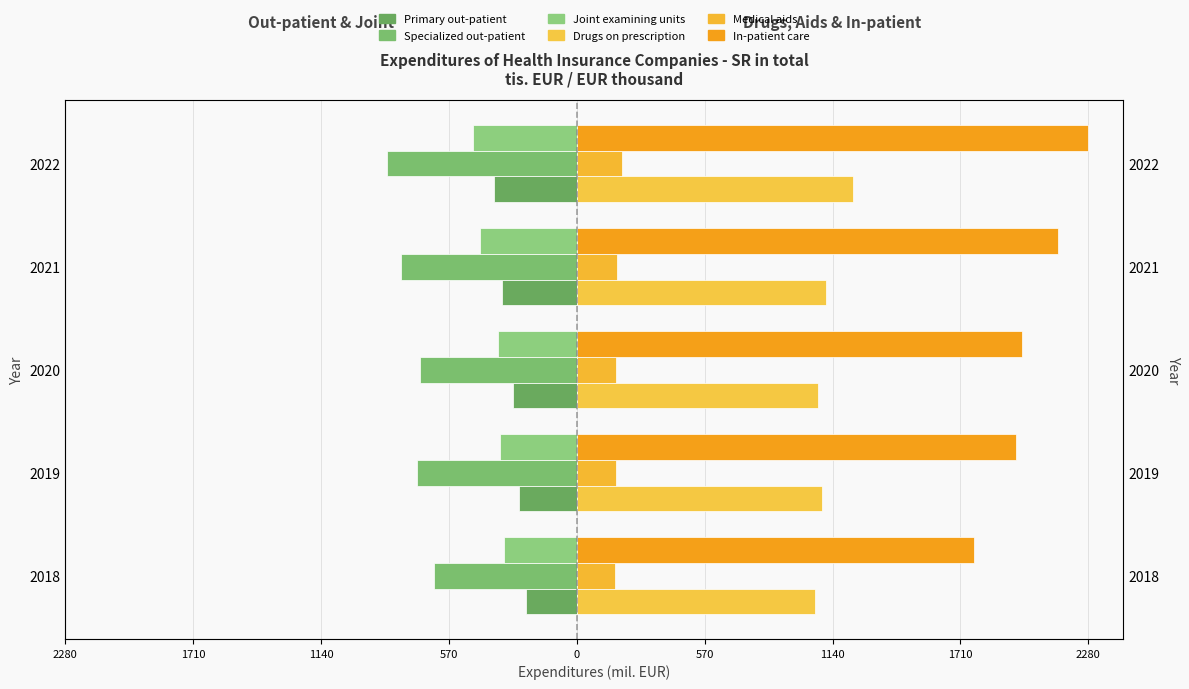

Rank the series at 2019 from highest to lowest value.

In-patient care, Drugs on prescription, Medical aids, Primary out-patient, Joint examining units, Specialized out-patient